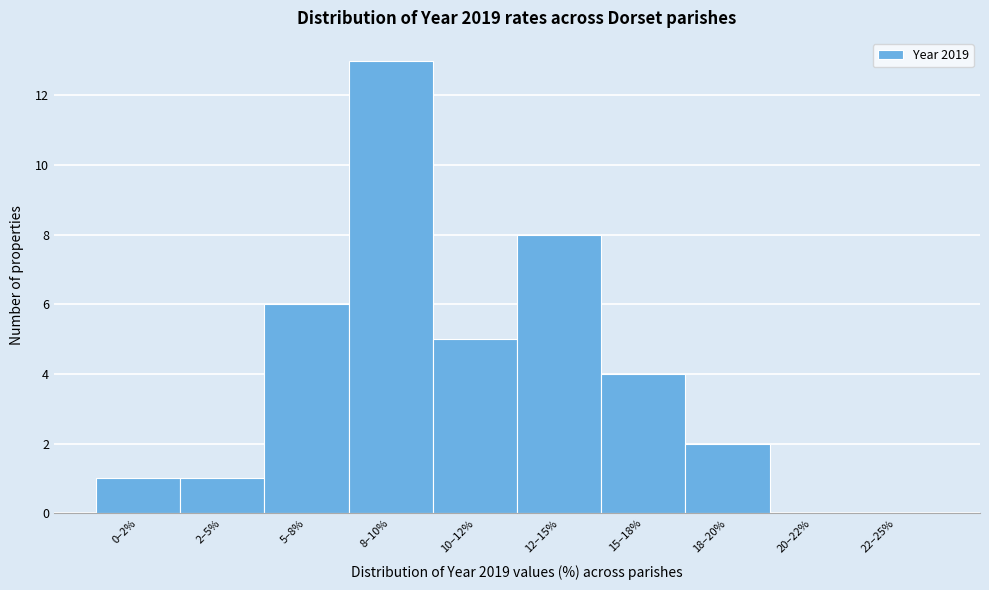

Reading left to right, transcribe all the data shown in this chart.

0–2%=1	2–5%=1	5–8%=6	8–10%=13	10–12%=5	12–15%=8	15–18%=4	18–20%=2	20–22%=0	22–25%=0